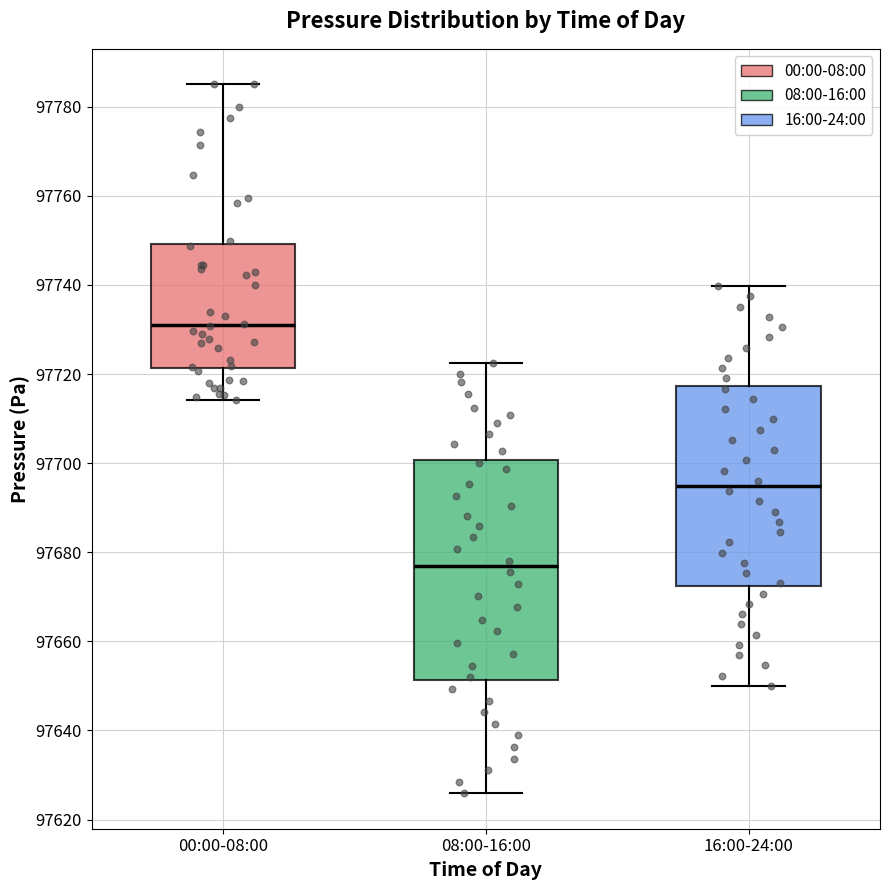

Which box has the highest median line?

00:00-08:00